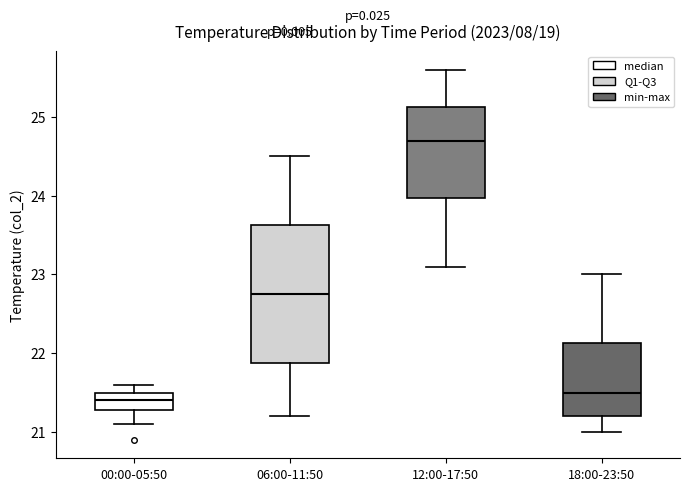

Which box has the lowest median line?

00:00-05:50